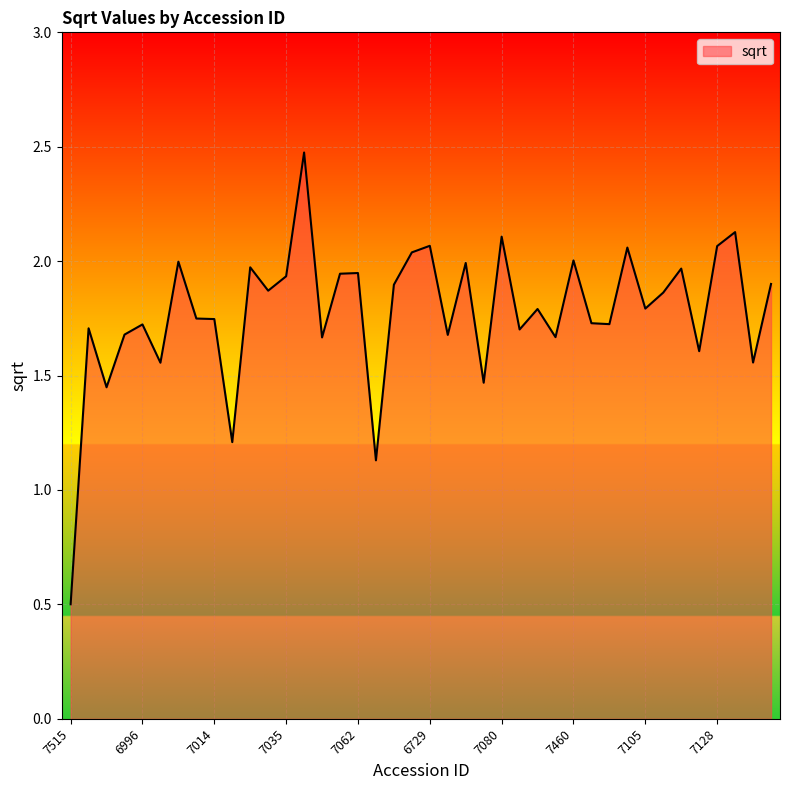

Does the chart have visible grid lines?

Yes